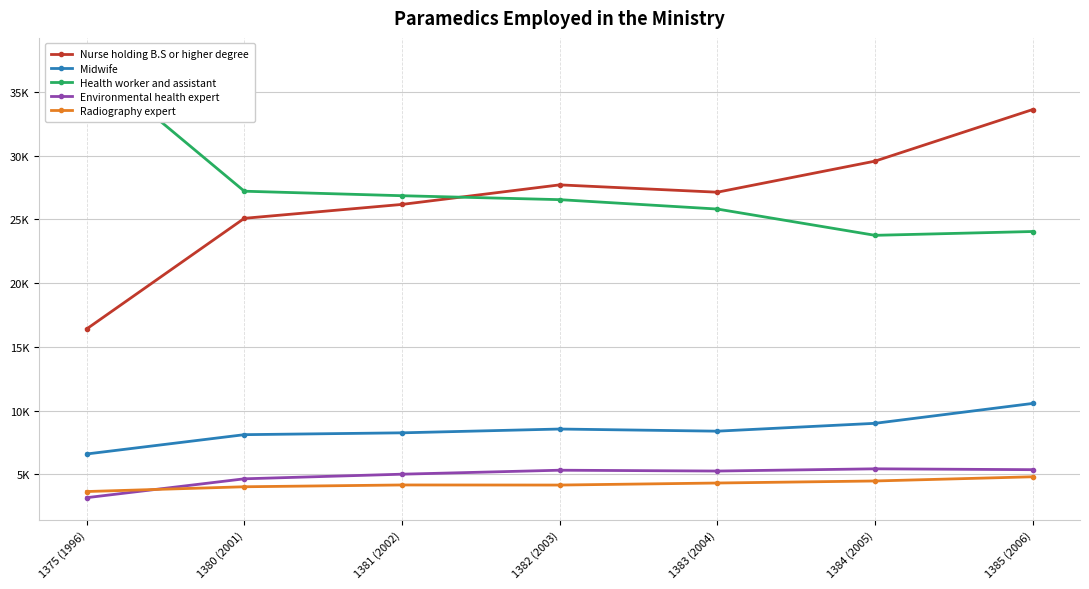

At how many categories does at least one series exceed 34288?

1